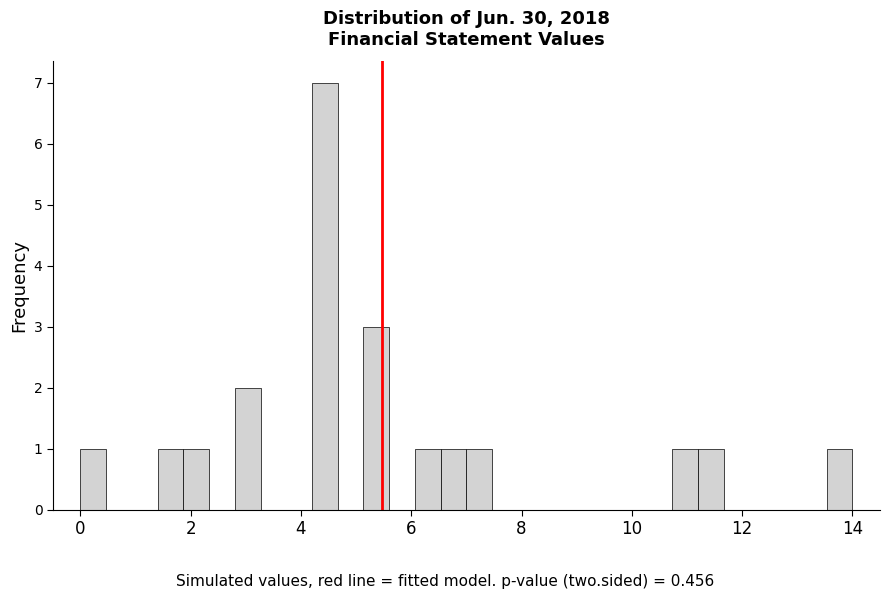

Read against the x-axis, roughly where is the centre of the tallest bar?

4.4